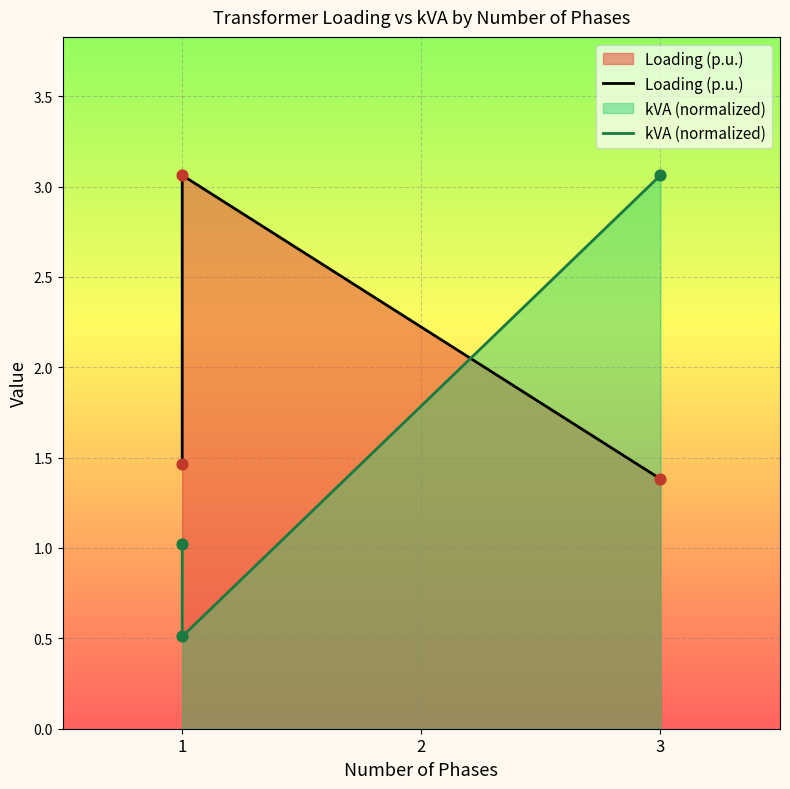

At how many categories does at least one series exceed 1?

3